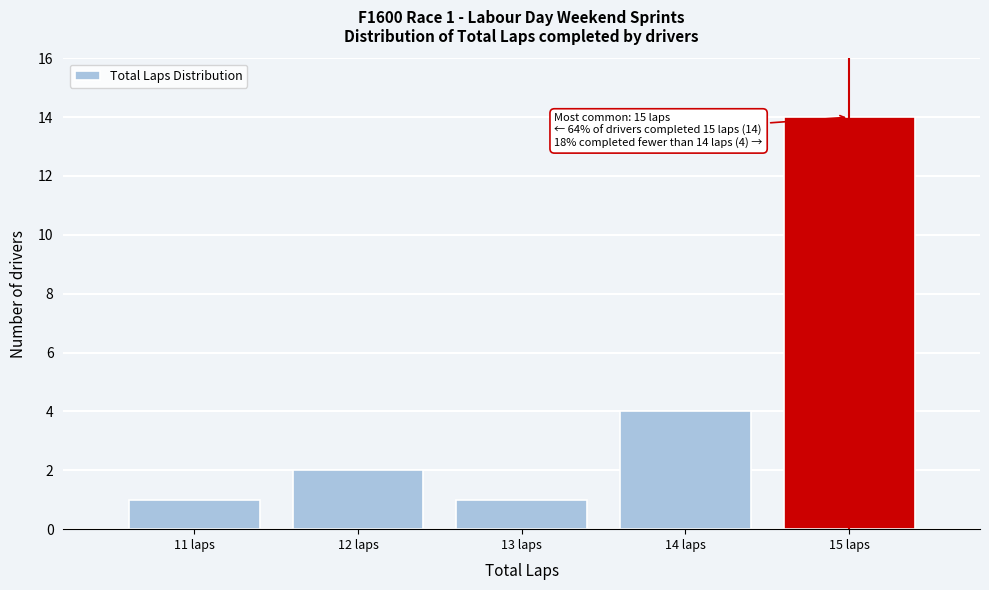

Reading left to right, what are all the values shown in this chart?

11 laps=1	12 laps=2	13 laps=1	14 laps=4	15 laps=14